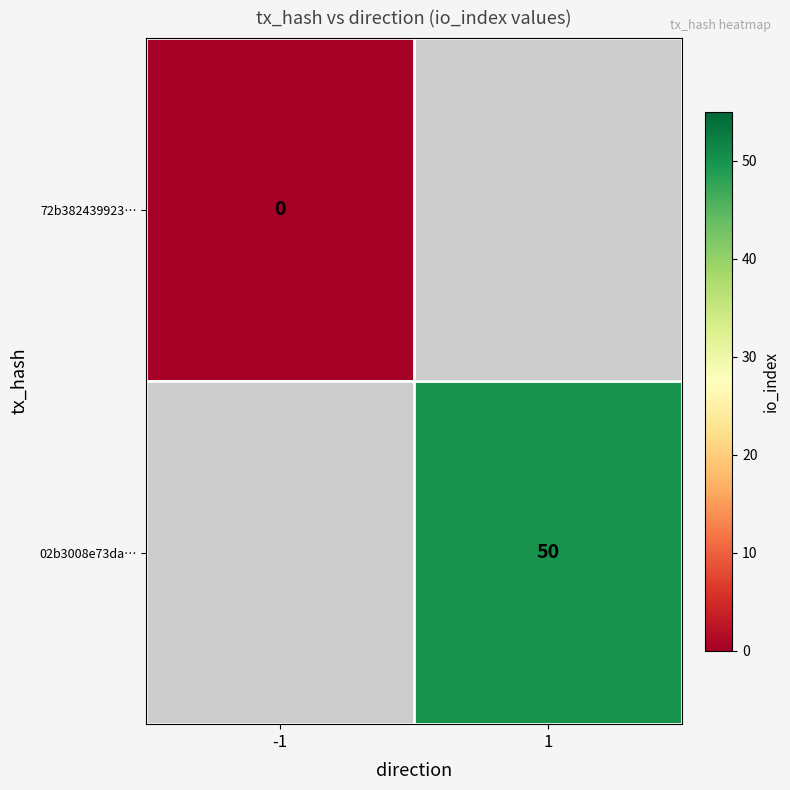

True or false: 02b3008e73da… has a value of 21 at 1.

False